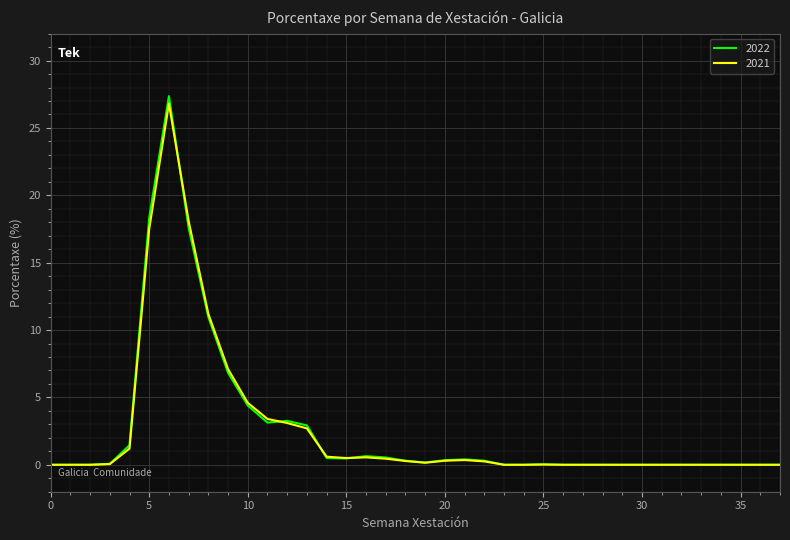

What is the highest value of the 2021 series?

26.8